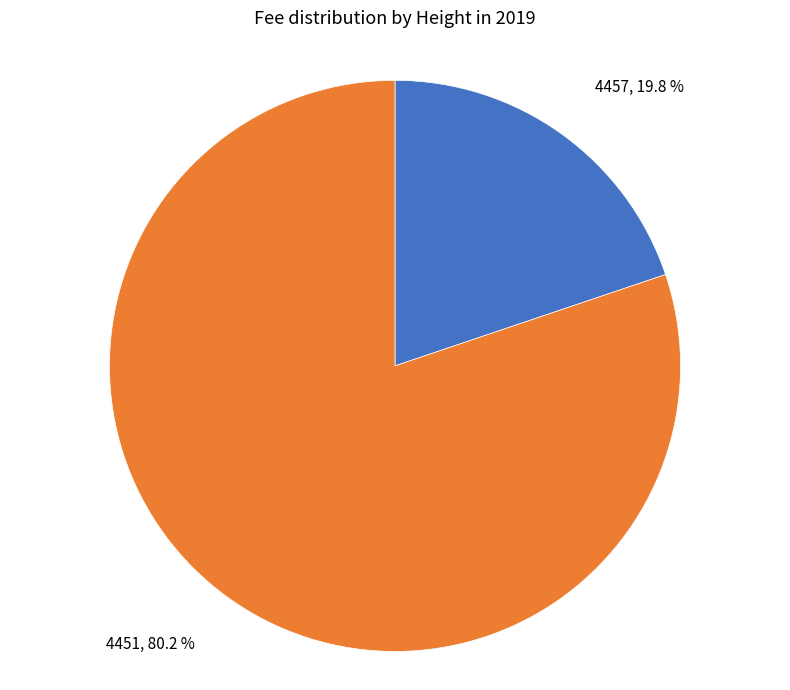

Count the number of slices in the pie.

2